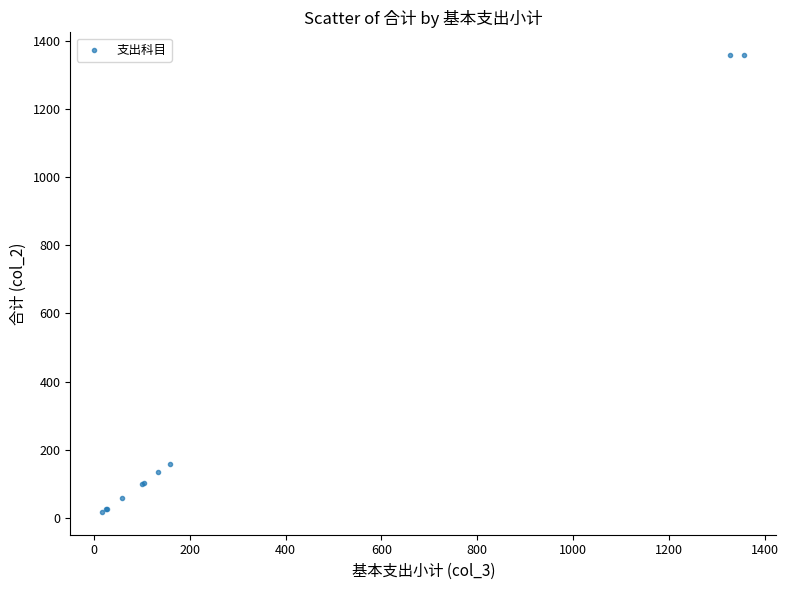

What Y value in the scatter plot is closest to 687?

159.1